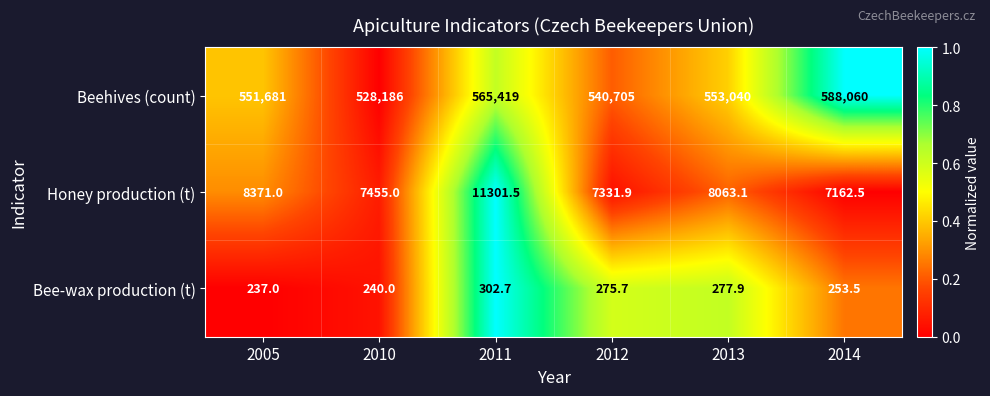

Which series changed the most between 2011 and 2012?

Beehives (count)